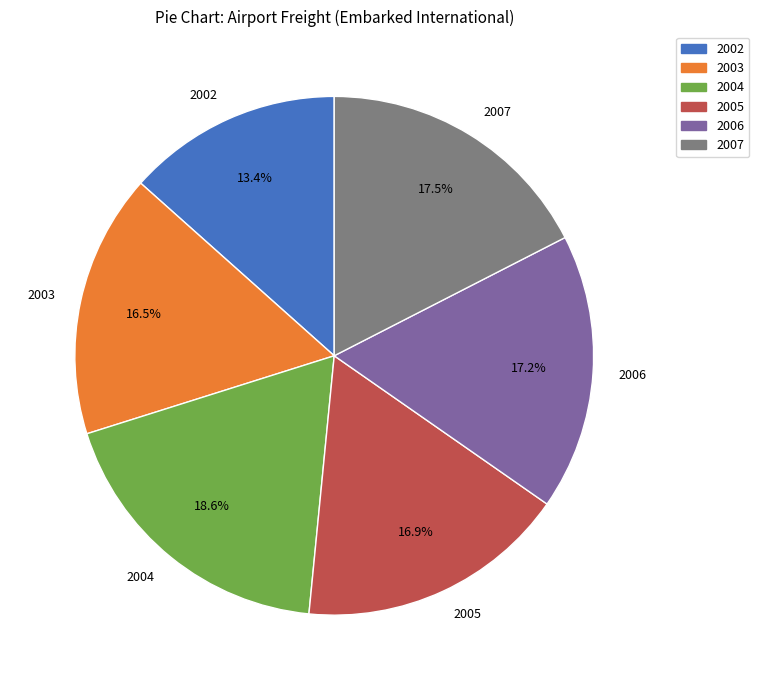

How many slices are in this pie chart?

6